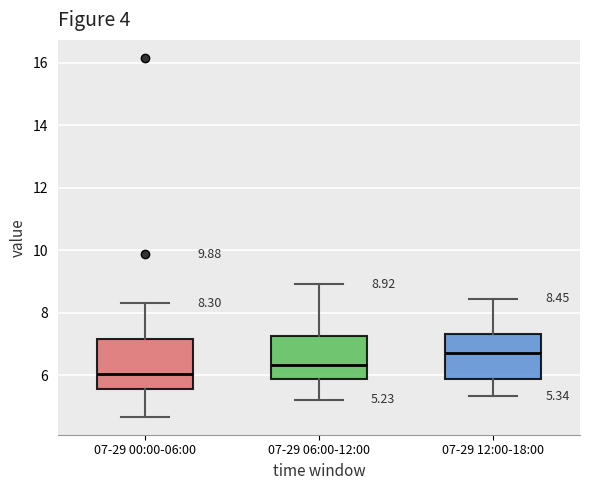

Which box has the highest median line?

07-29 12:00-18:00